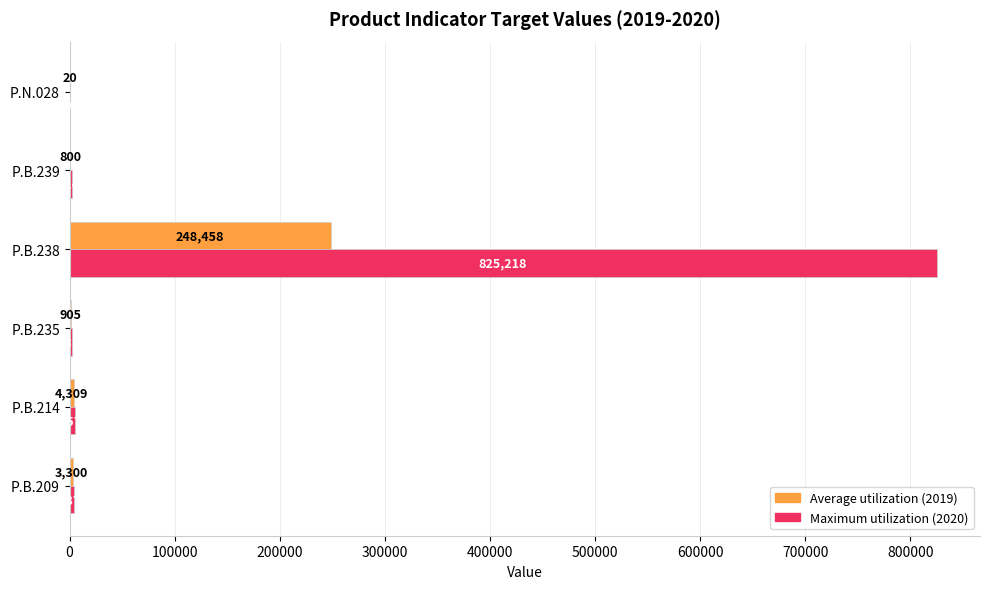

What is the total value across all series at P.B.239?

2940